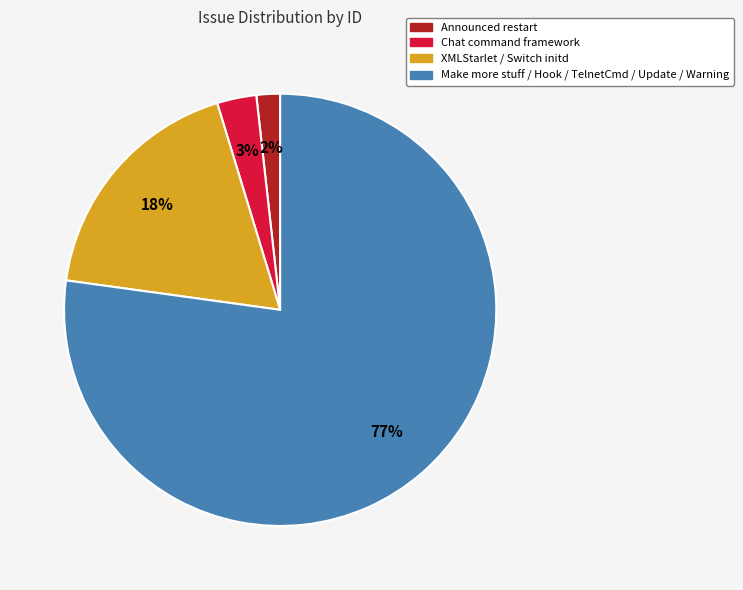

To the nearest percent, what is the difference between the largest and smallest slice percentages?

75%